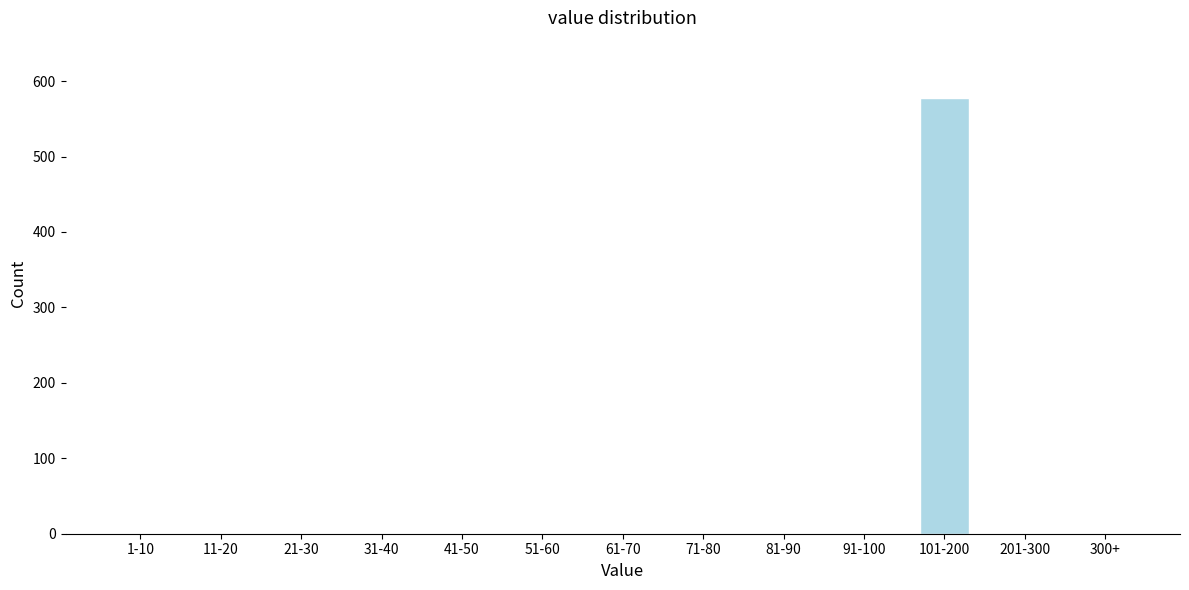

Reading left to right, extract all data points from this chart.

1-10=0	11-20=0	21-30=0	31-40=0	41-50=0	51-60=0	61-70=0	71-80=0	81-90=0	91-100=0	101-200=578	201-300=0	300+=0